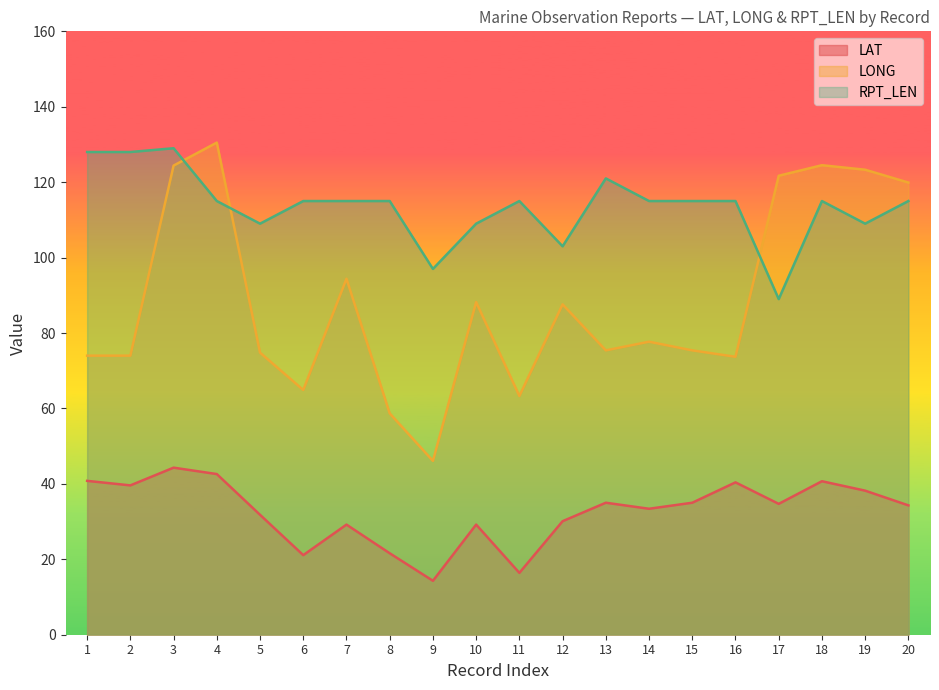

What is the sum of all LONG values?

1772.5